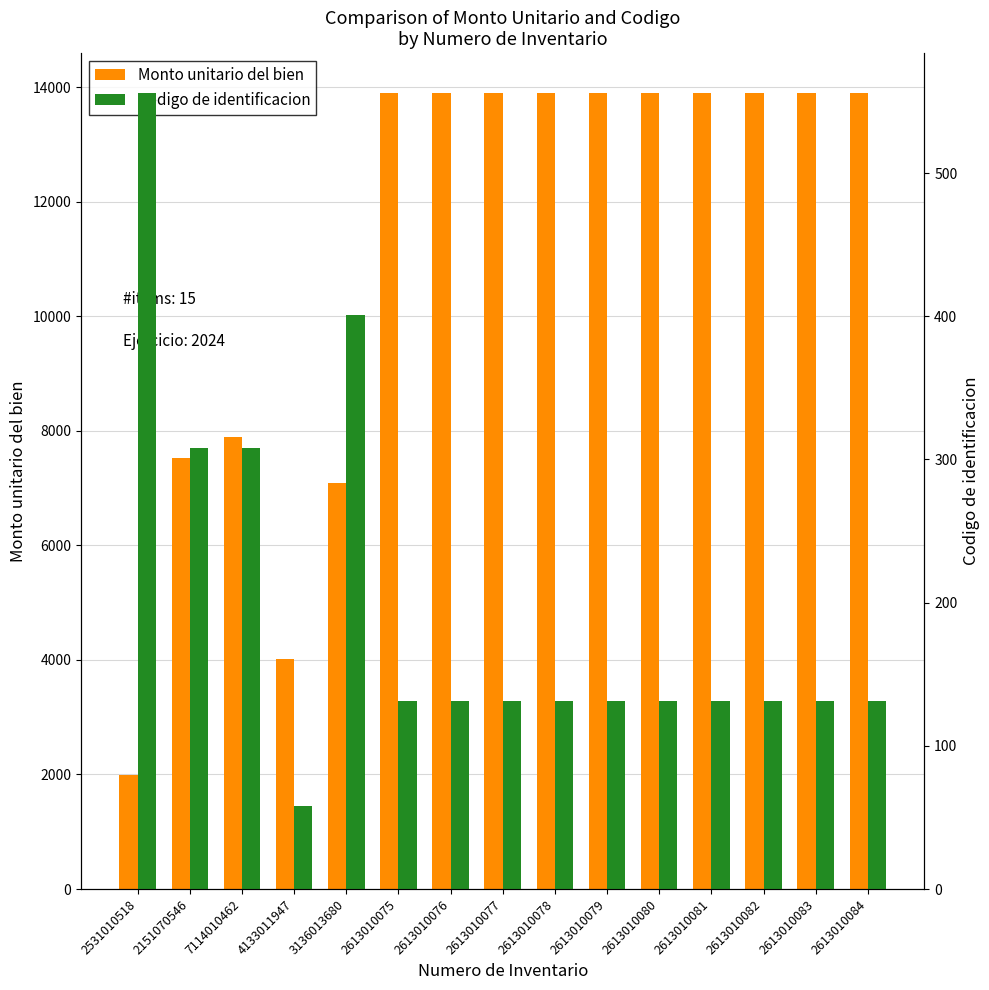

Where is Monto unitario del bien nearest to the value 7950?

7114010462